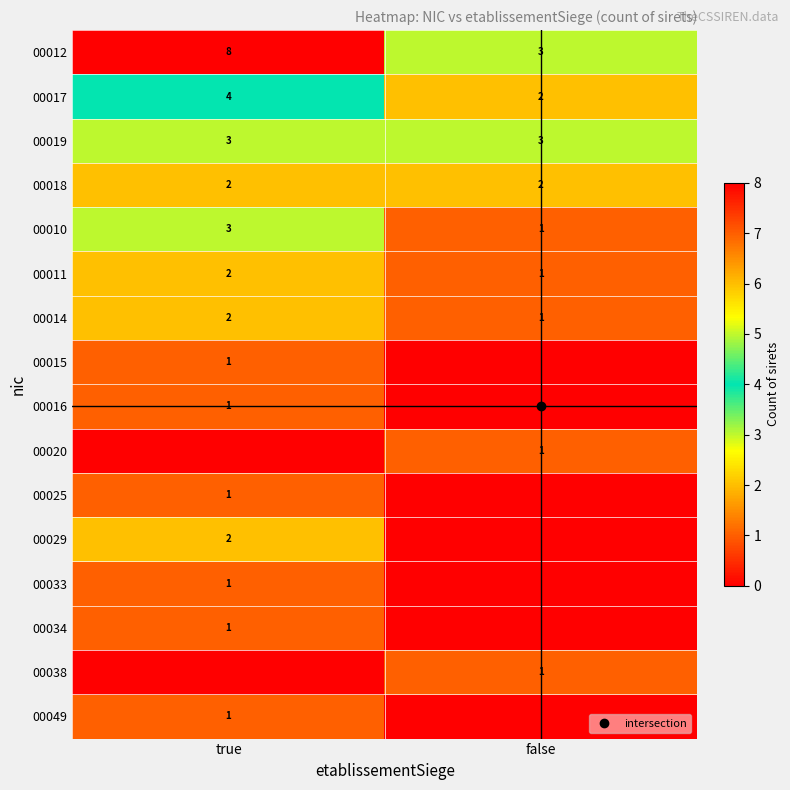

The value of 00038 at false is 1. True or false?

True